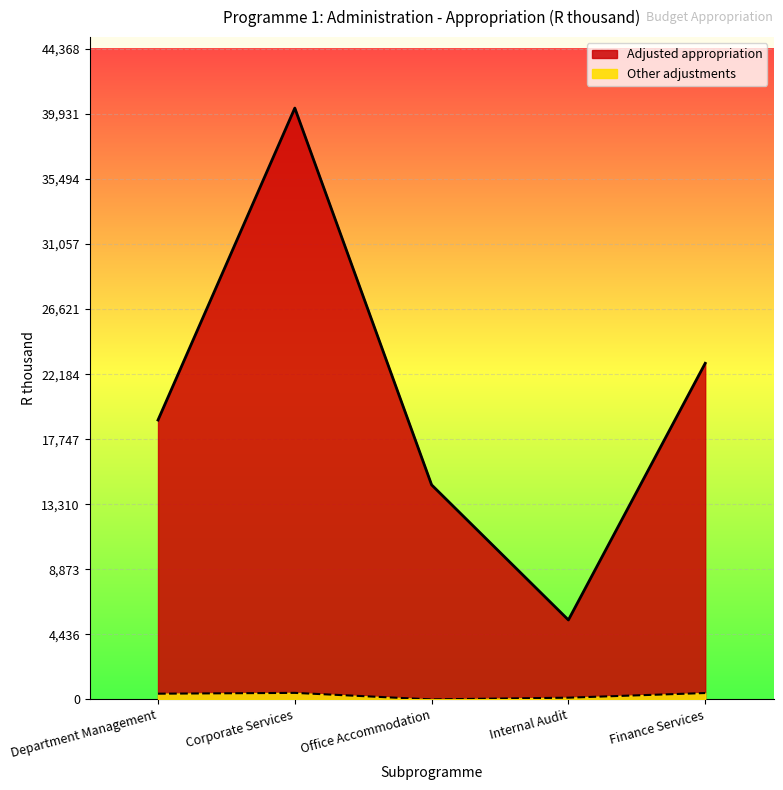

At which category is the sum across all series the highest?

Corporate Services